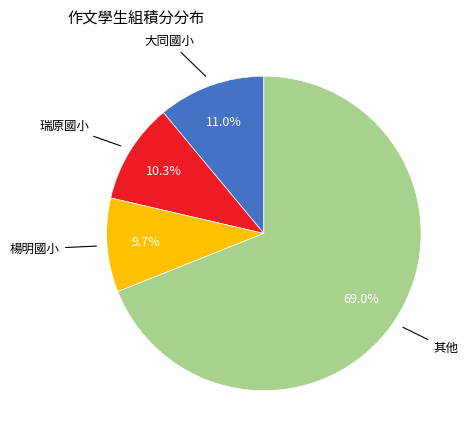

Is there a majority slice in this chart?

Yes